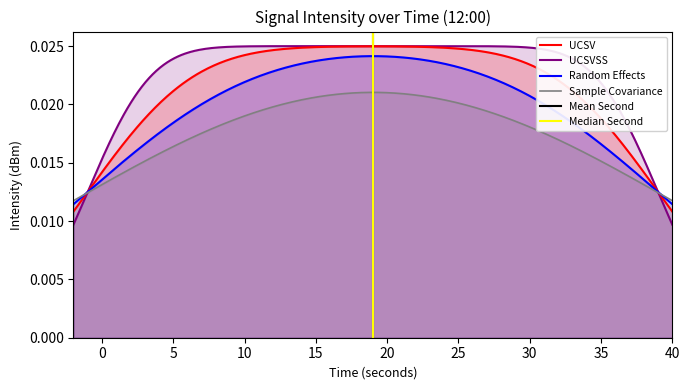

The Mean Second series shows 1 at 0. True or false?

True